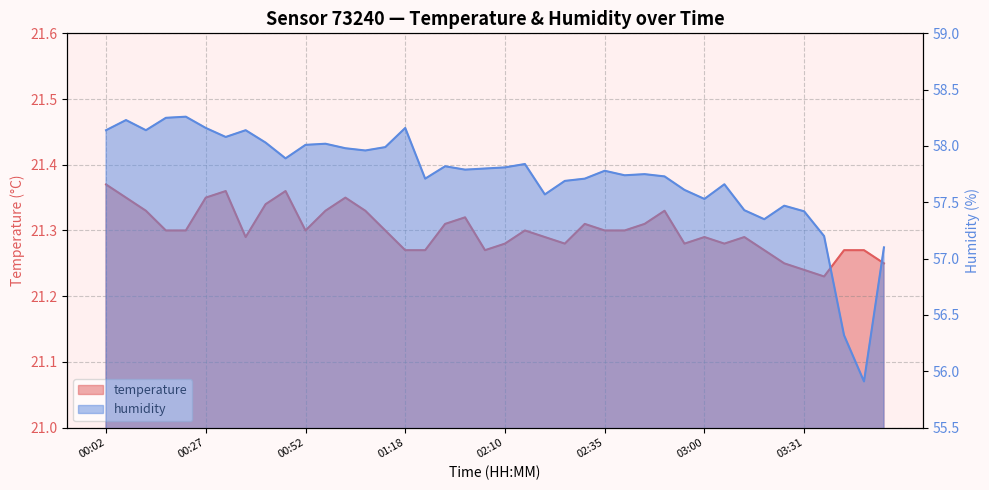

Between 01:13 and 01:55, which series saw the biggest shift?

humidity